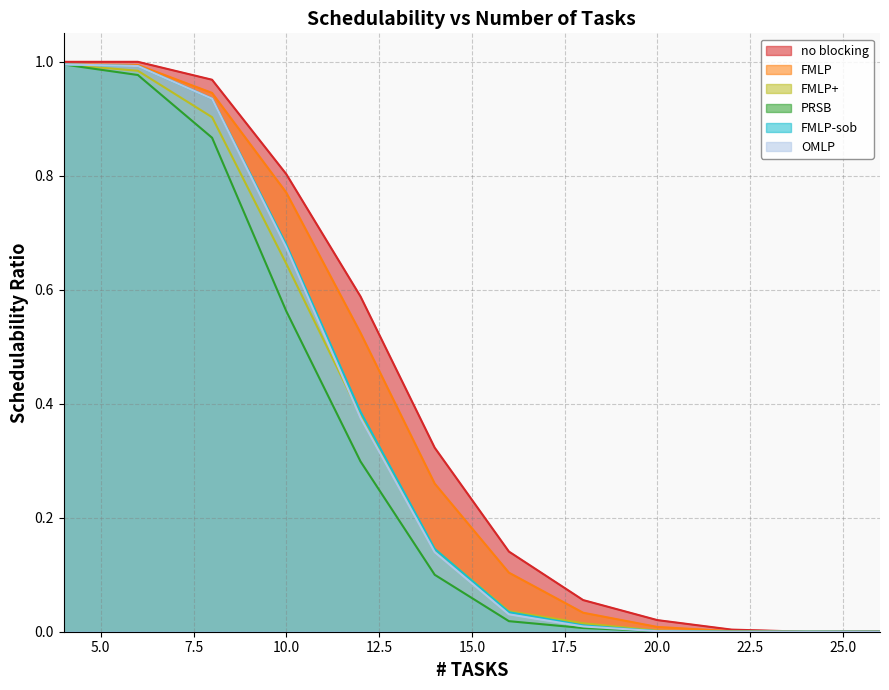

What are all the series names shown in the legend?

no blocking, FMLP, FMLP+, PRSB, FMLP-sob, OMLP